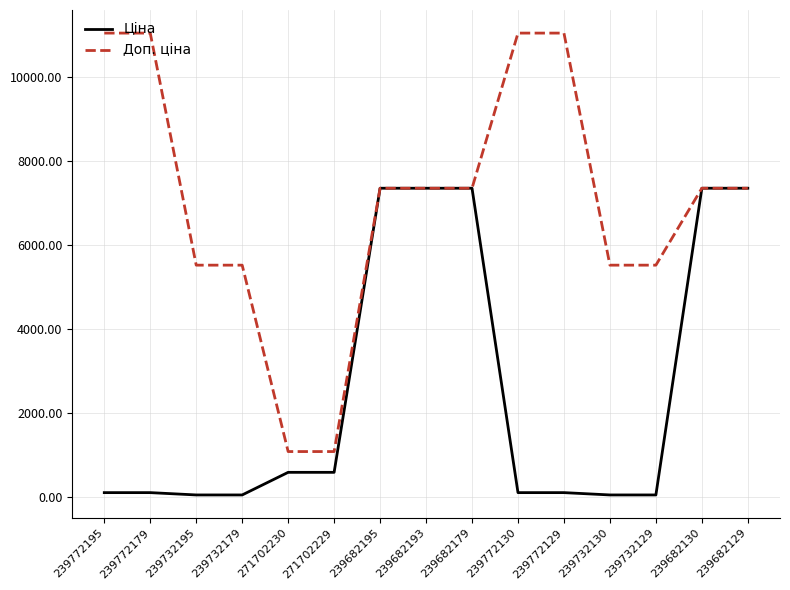

Rank the series by their maximum value, from highest to lowest.

Доп. ціна, Ціна